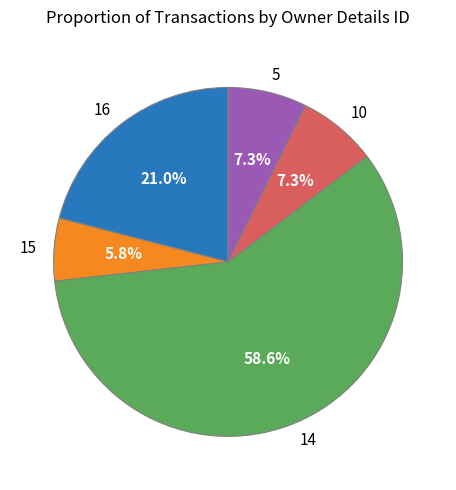

Is the sum of 10 and 5 greater than half?

No